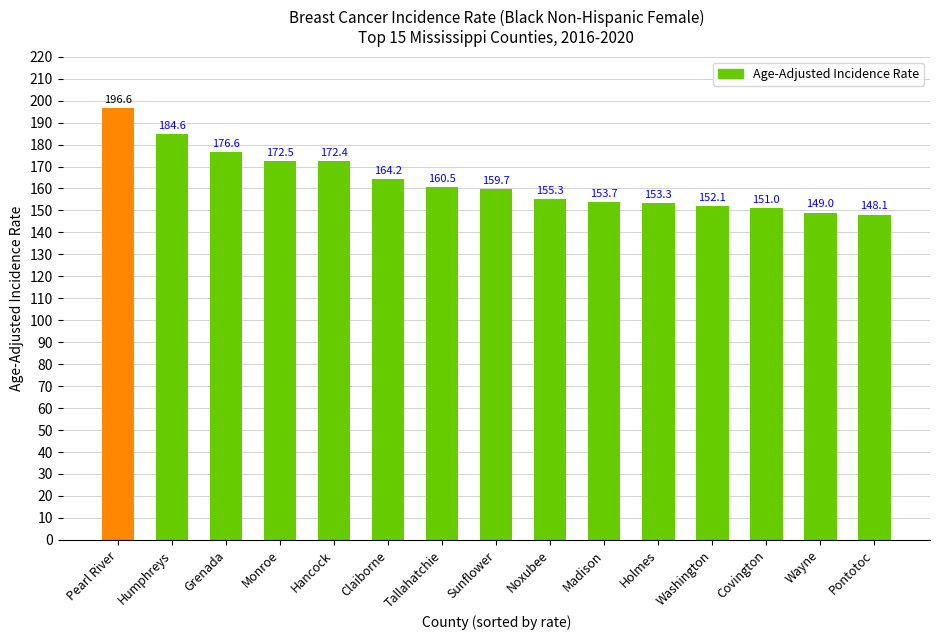

Where is the data nearest to the value 172?

Hancock